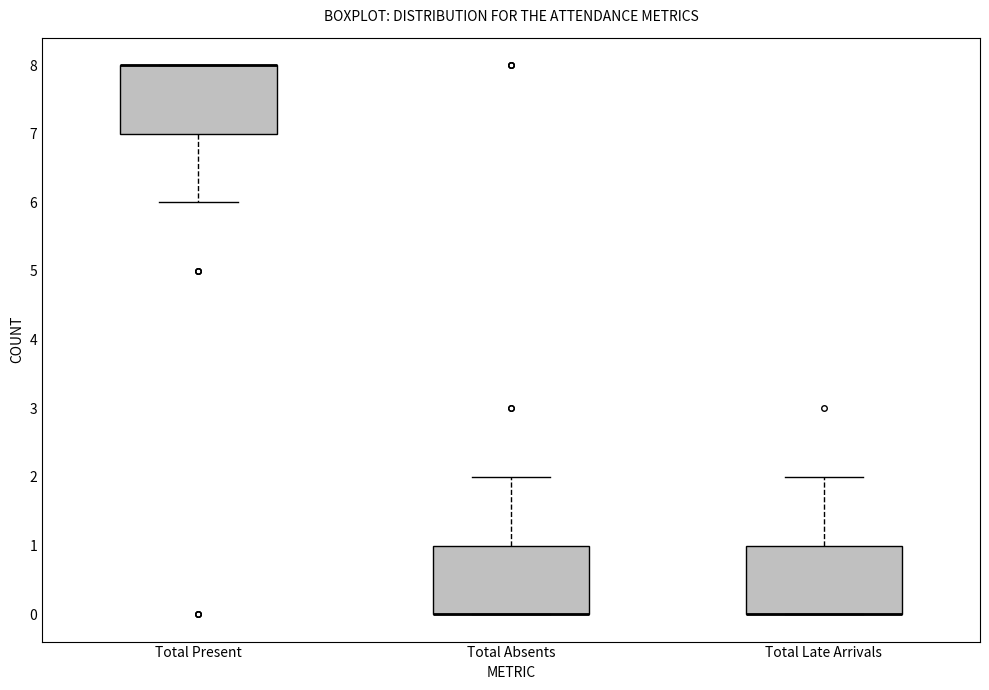

Reading left to right, read every box against the y-axis: the position of its median line, the range the box covers, and the ends of its whiskers. The values are not printed on the chart, so give them approximately, as read against the axis.

Total Present: median 8 (drawn on the box's upper edge), box 7 to 8, whiskers 6 to 8
Total Absents: median 0 (drawn on the box's lower edge), box 0 to 1, whiskers 0 to 2
Total Late Arrivals: median 0 (drawn on the box's lower edge), box 0 to 1, whiskers 0 to 2